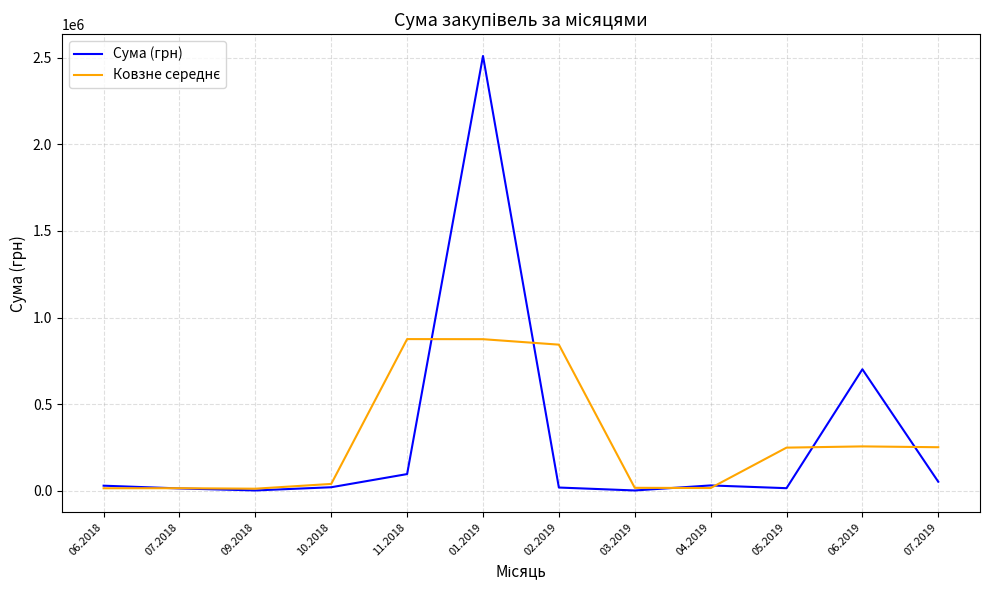

What is the highest value of the Сума (грн) series?

2510363.7